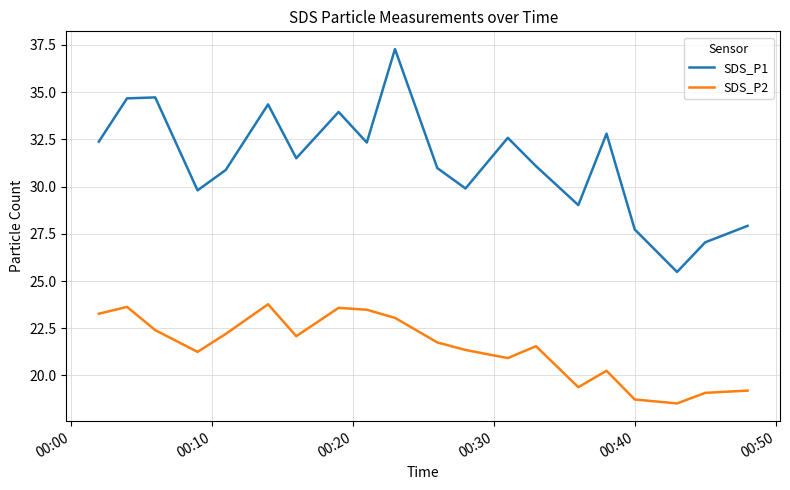

How many lines are shown in the chart?

2